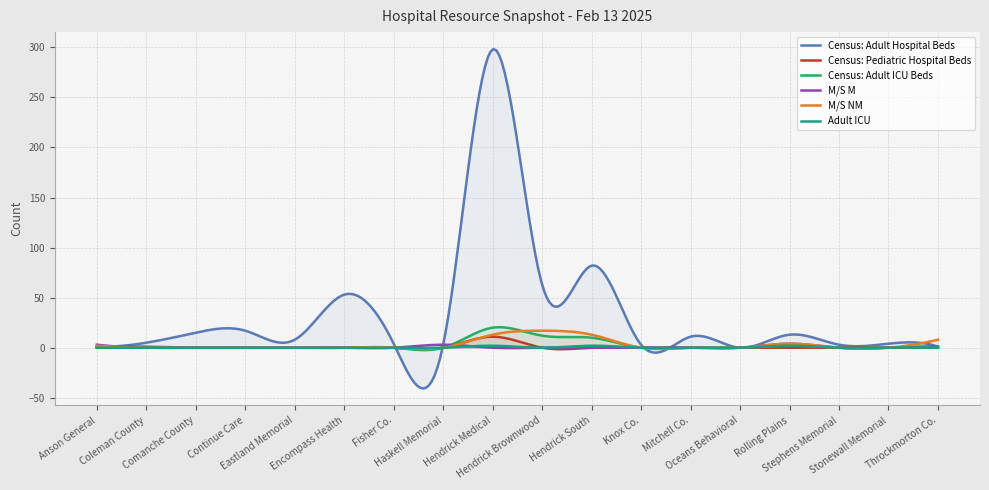

What is the total value across all series at Continue Care?

17